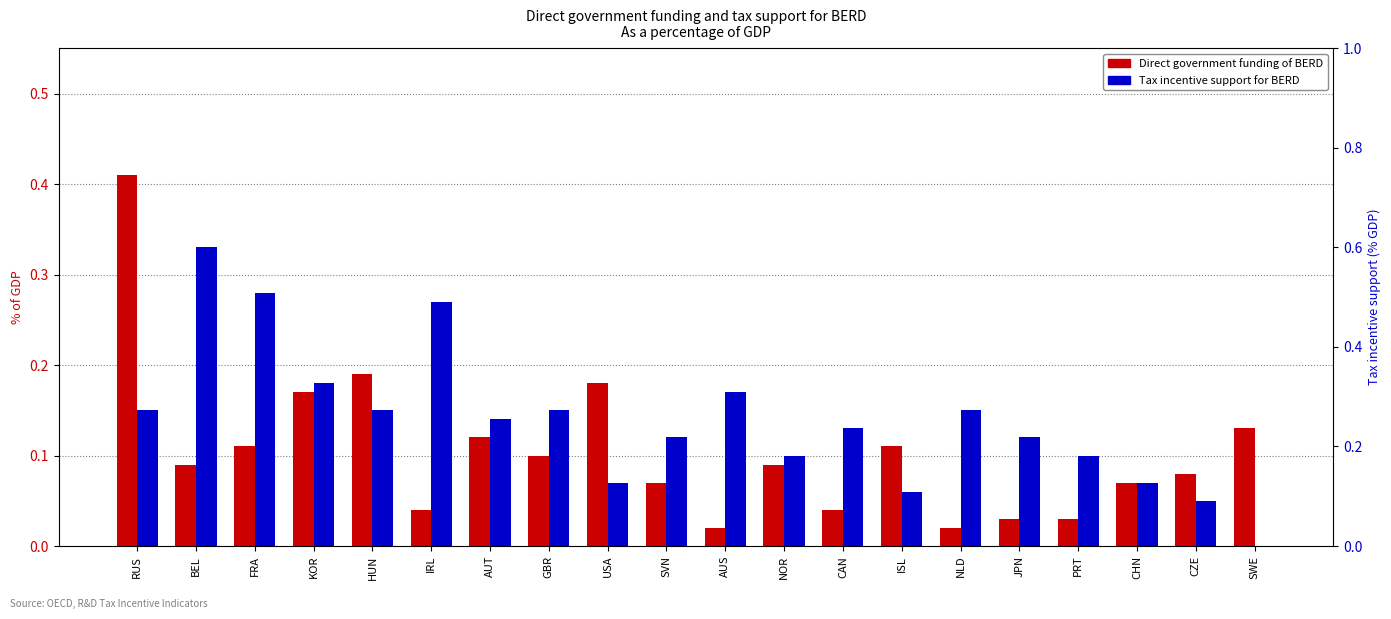

What position from the right is AUT?

14